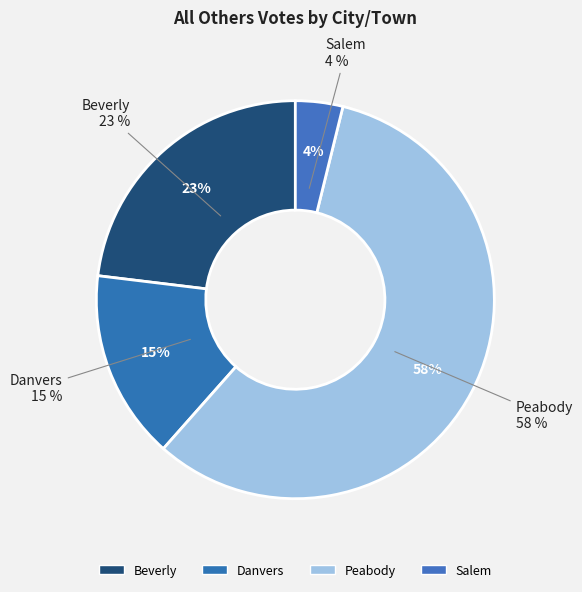

What percentage is the Beverly slice, to the nearest percent?

23%